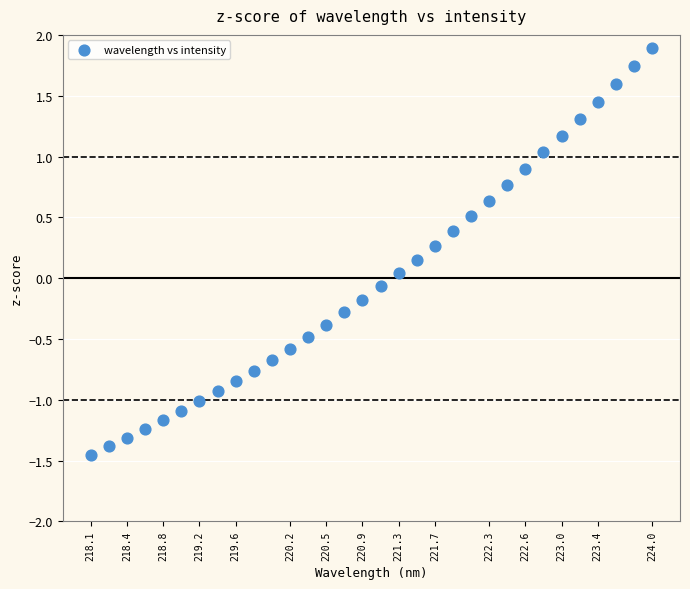

What is the range of Y values (max minus min)?

3.3